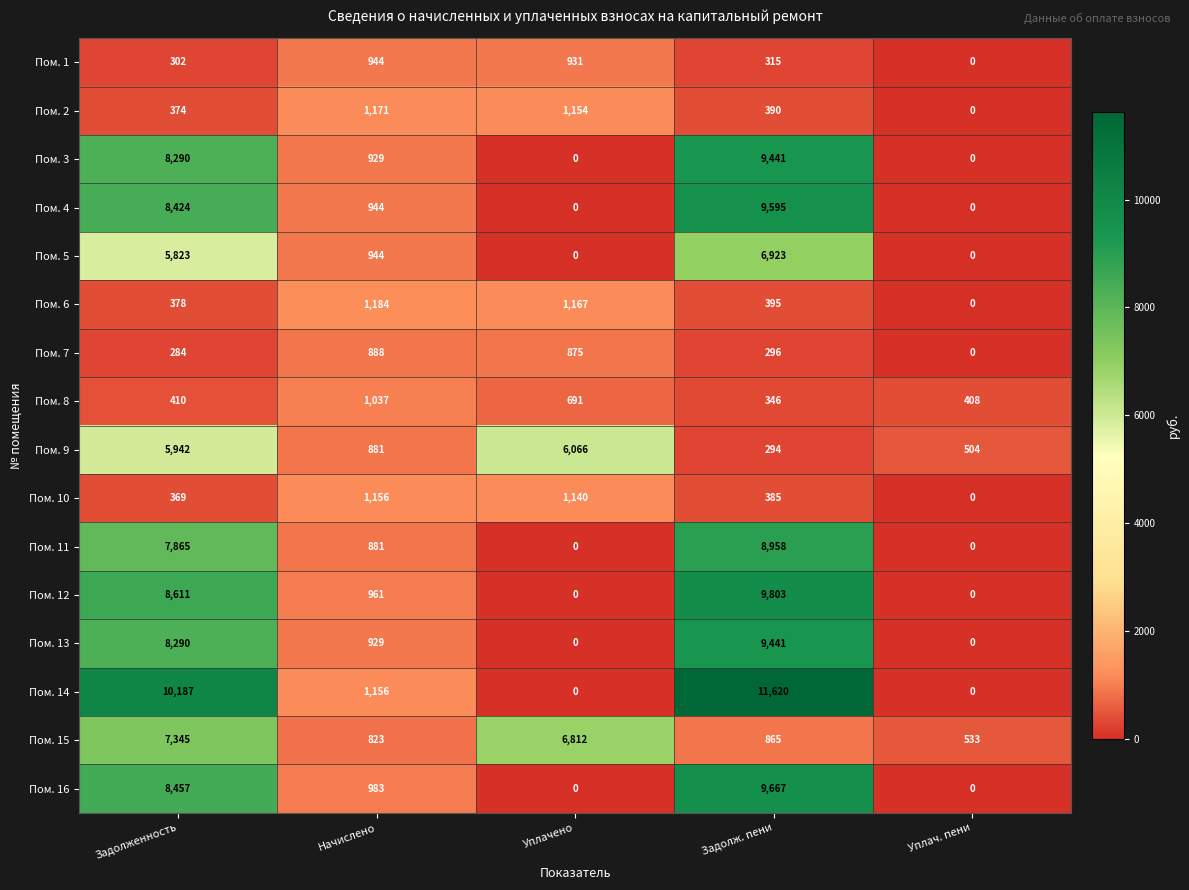

How many values in the Пом. 3 series are below 929?

2